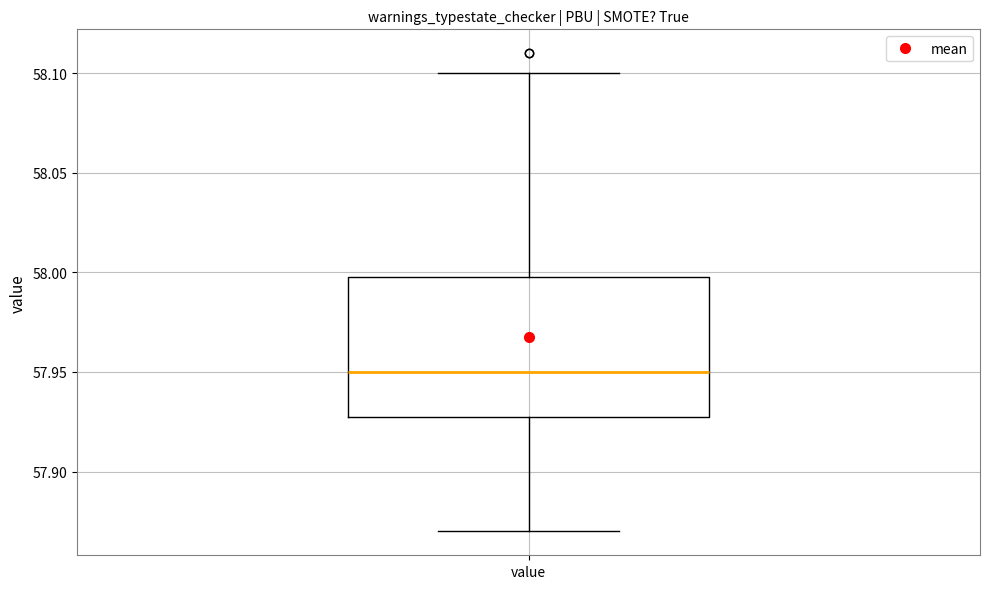

Where is the lower edge of the box for value on the y-axis? The values are not printed on the chart, so give them approximately, as read against the axis.

57.93